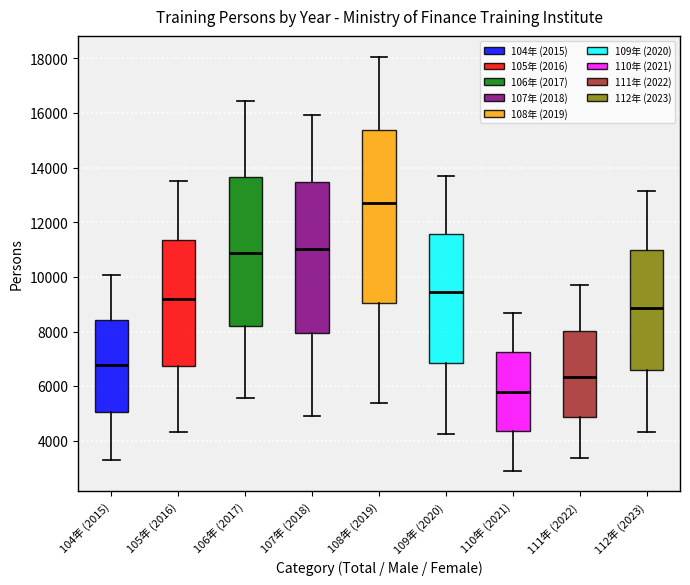

Where does the lower whisker of the box for 110年 (2021) end on the y-axis? The values are not printed on the chart, so give them approximately, as read against the axis.

3000